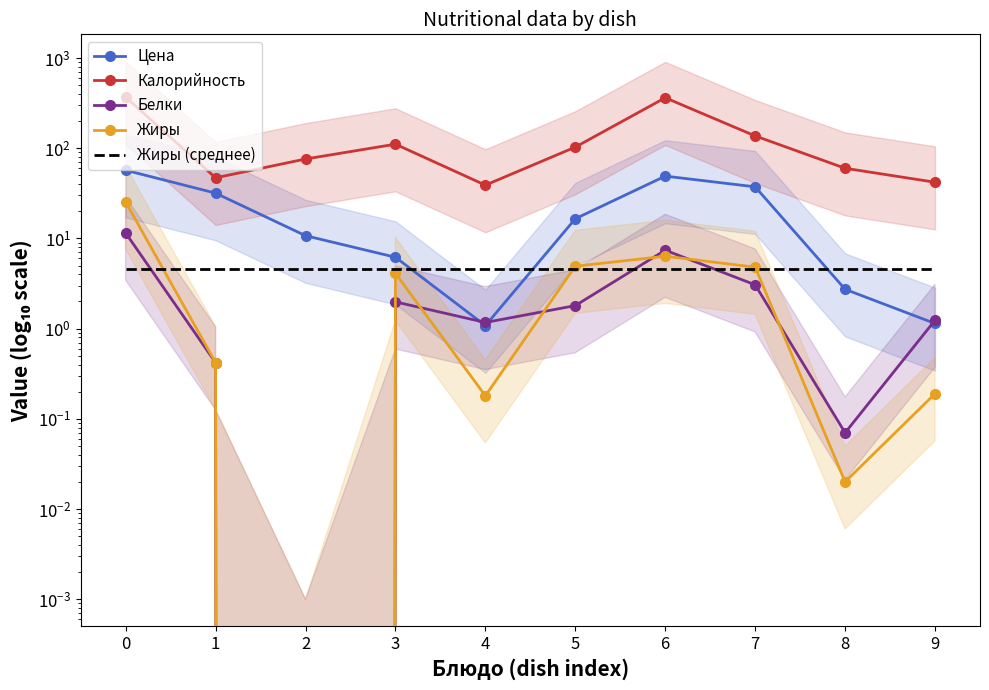

Is this an area chart (filled region under the line)?

No